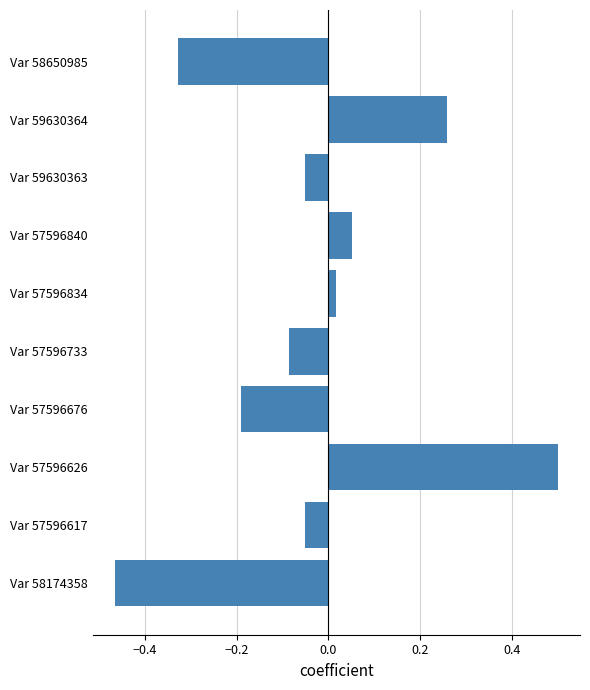

The chart shows a value of -0.0 at Var 59630363. True or false?

False